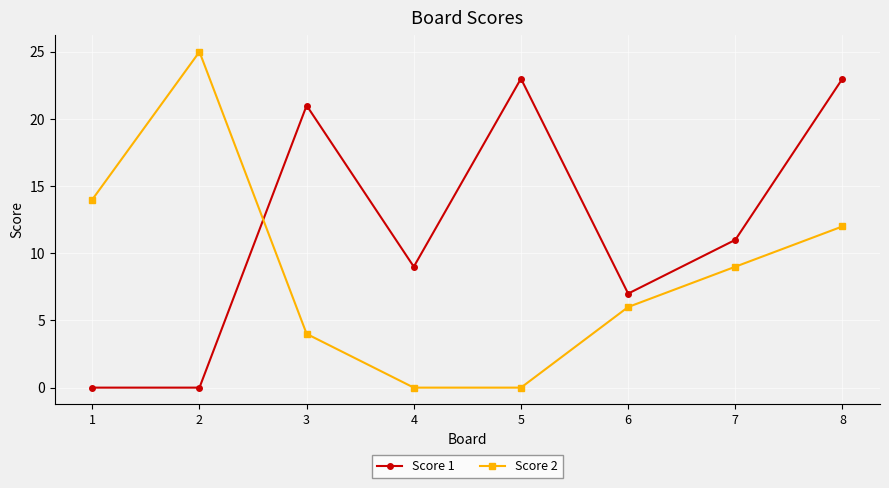

How many intersections are there between Score 1 and Score 2?

1